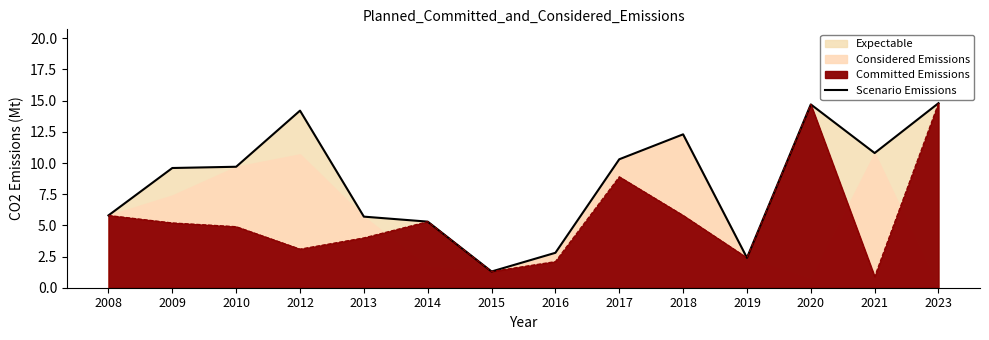

What is the difference between the values at 2008 and 2020?

8.9